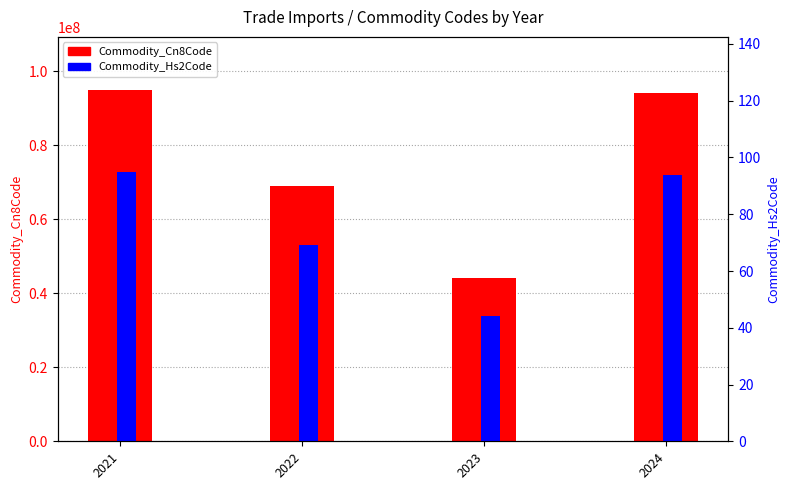

Are the bars grouped side by side (vs. stacked)?

Yes